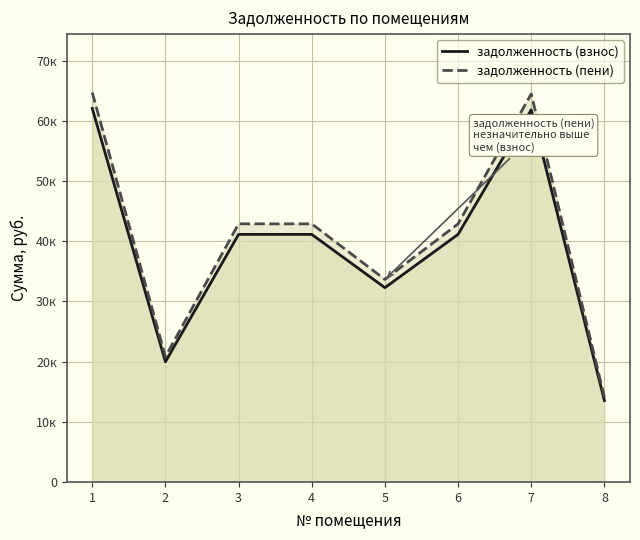

True or false: задолженность (пени) has more than 0 interior local peaks.

True